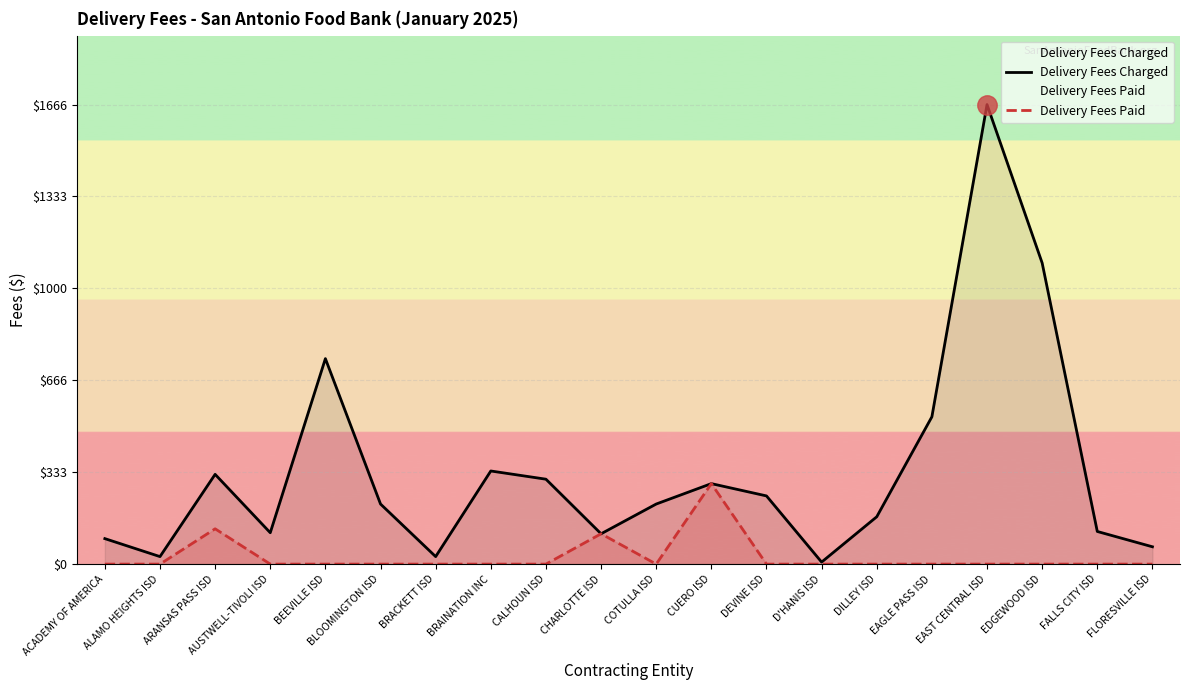

True or false: Delivery Fees Paid and Delivery Fees Charged cross at least once.

False